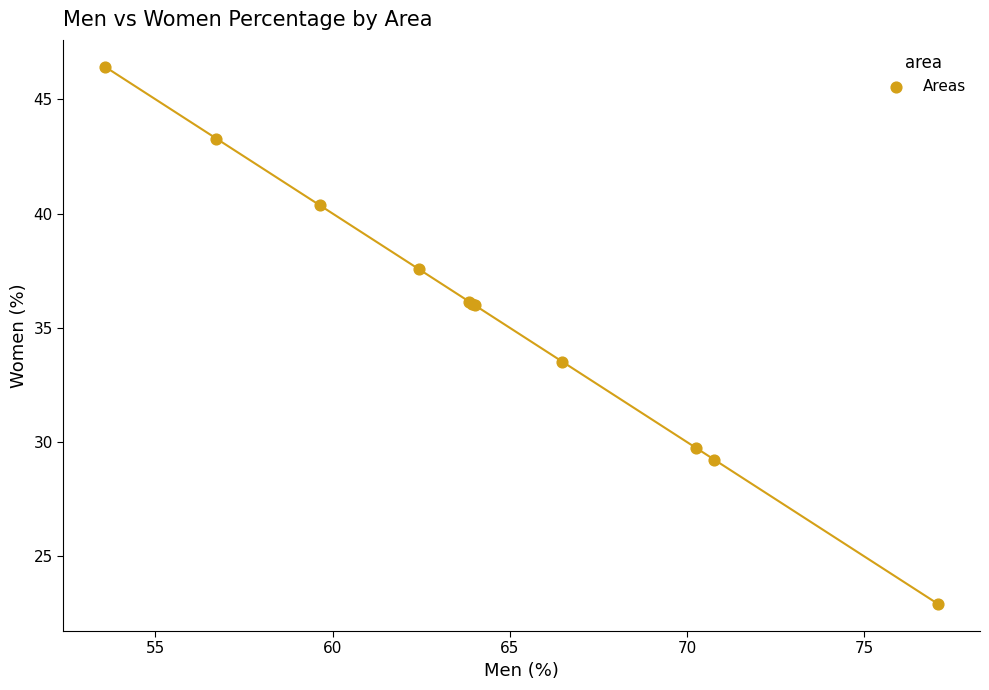

What Y value in the scatter plot is closest to 34?

33.5